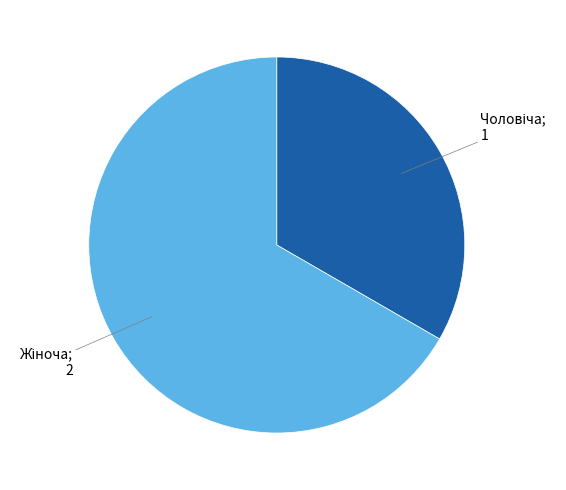

Is there any slice that represents more than half of the pie?

Yes